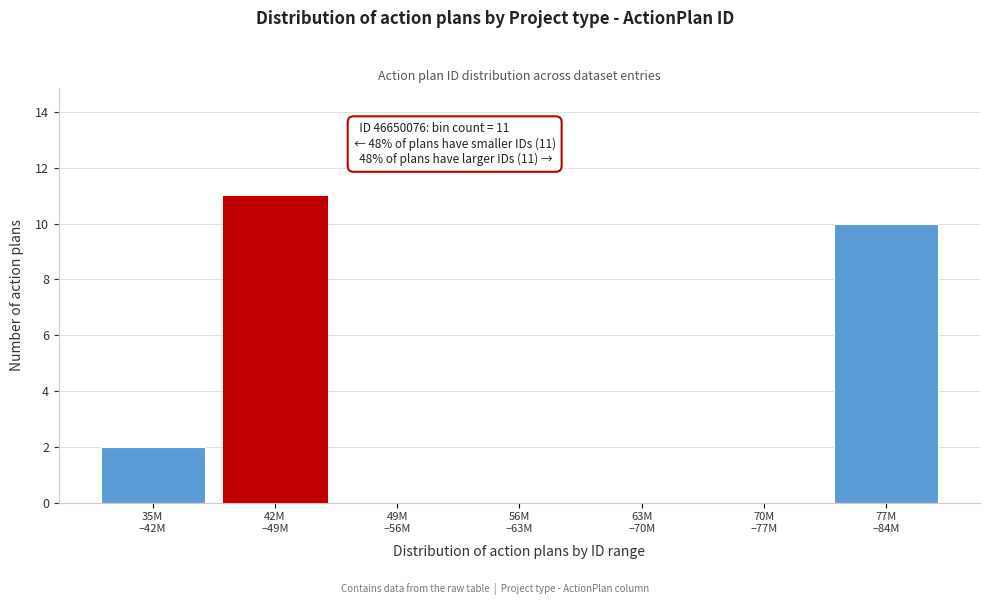

What is the sum of all values?

23